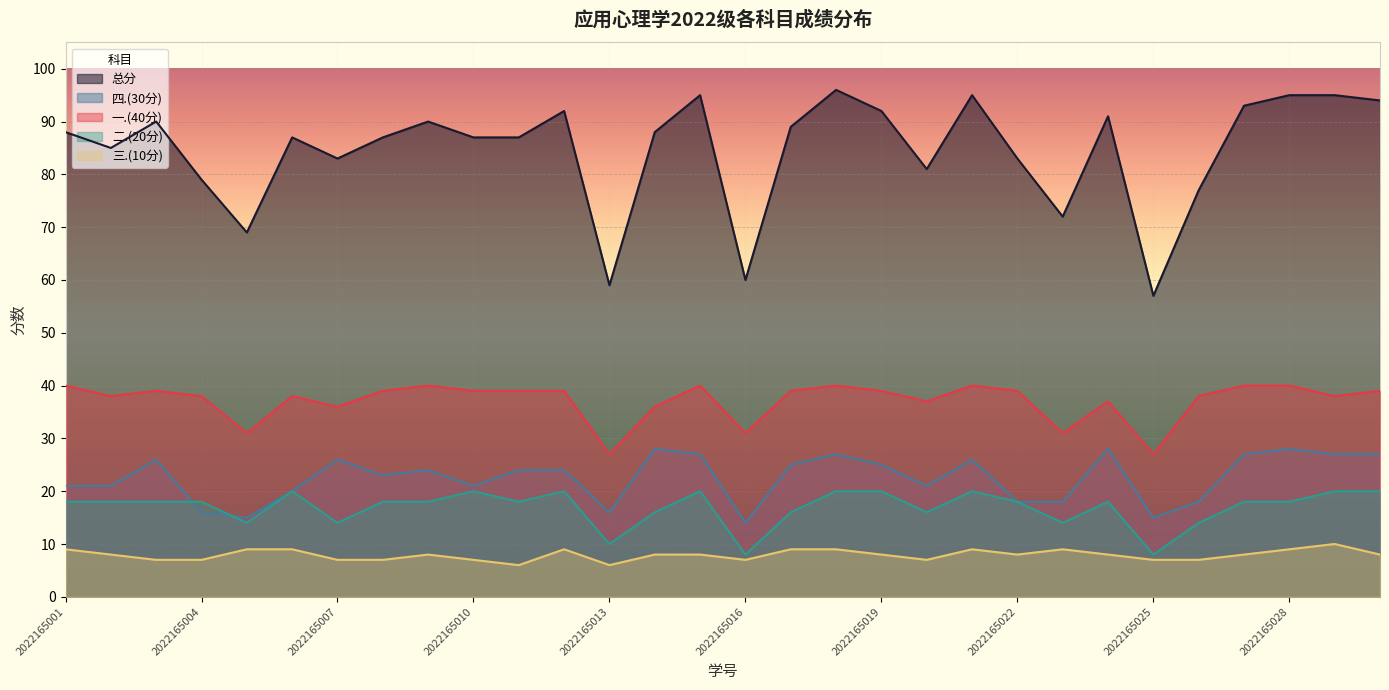

Which series changed the most between 2022165006 and 2022165010?

三.(10分)